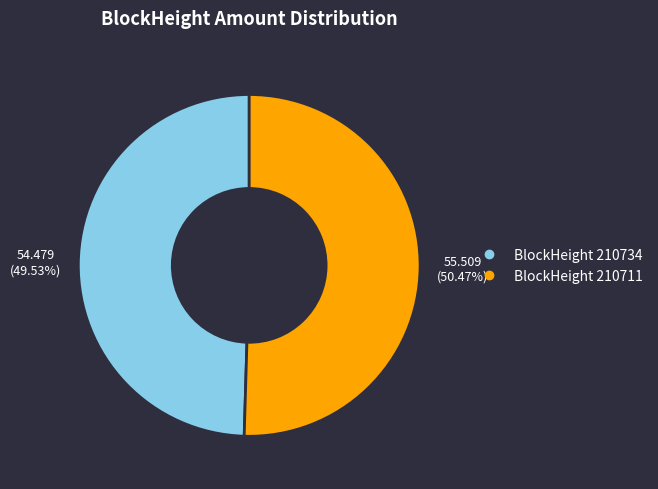

Does any single category account for the majority?

Yes